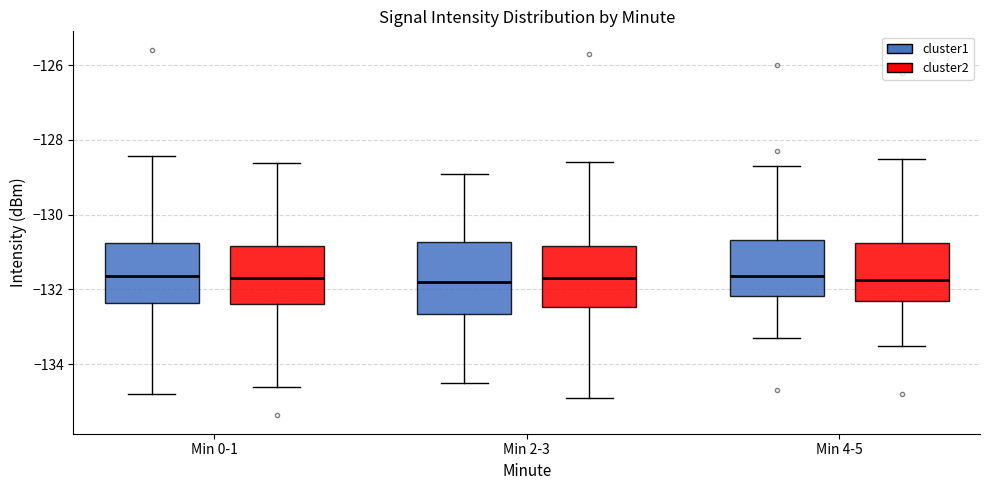

Reading left to right, read every box against the y-axis: the position of its median line, the range the box covers, and the ends of its whiskers. The values are not printed on the chart, so give them approximately, as read against the axis.

Min 0-1 (cluster1): median -131.6, box -132.4 to -130.8, whiskers -134.8 to -128.4
Min 0-1 (cluster2): median -131.6, box -132.4 to -130.8, whiskers -134.6 to -128.6
Min 2-3 (cluster1): median -131.8, box -132.6 to -130.8, whiskers -134.4 to -128.8
Min 2-3 (cluster2): median -131.6, box -132.4 to -130.8, whiskers -134.8 to -128.6
Min 4-5 (cluster1): median -131.6, box -132.2 to -130.6, whiskers -133.2 to -128.6
Min 4-5 (cluster2): median -131.8, box -132.2 to -130.8, whiskers -133.4 to -128.4